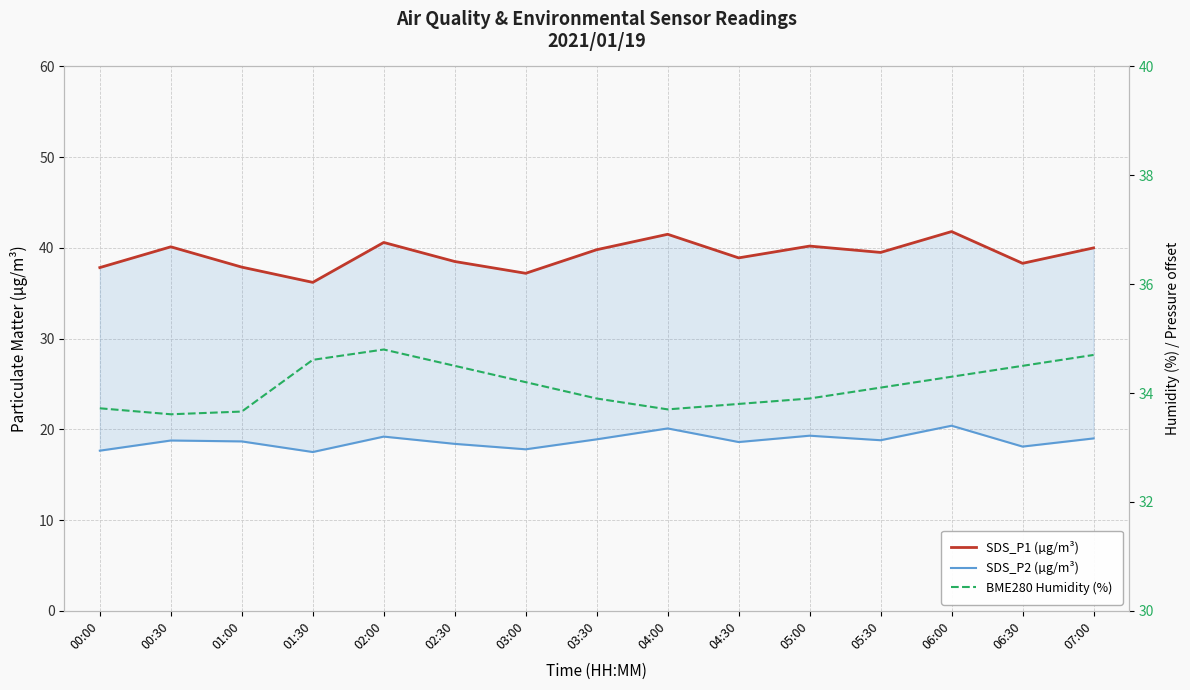

True or false: SDS_P1 (µg/m³) has a value of 39.5 at 05:30.

True